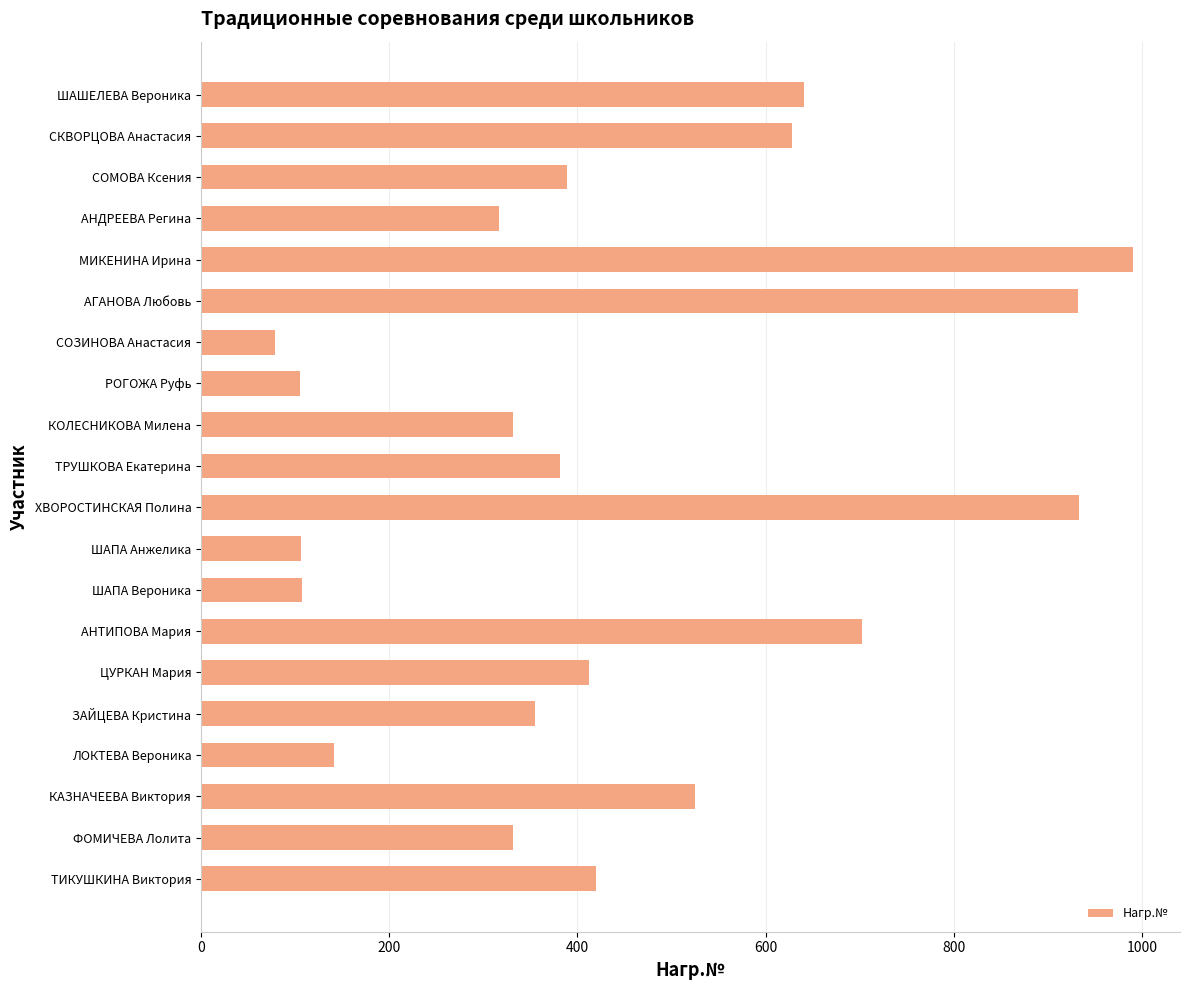

Count the number of categories in the chart.

20